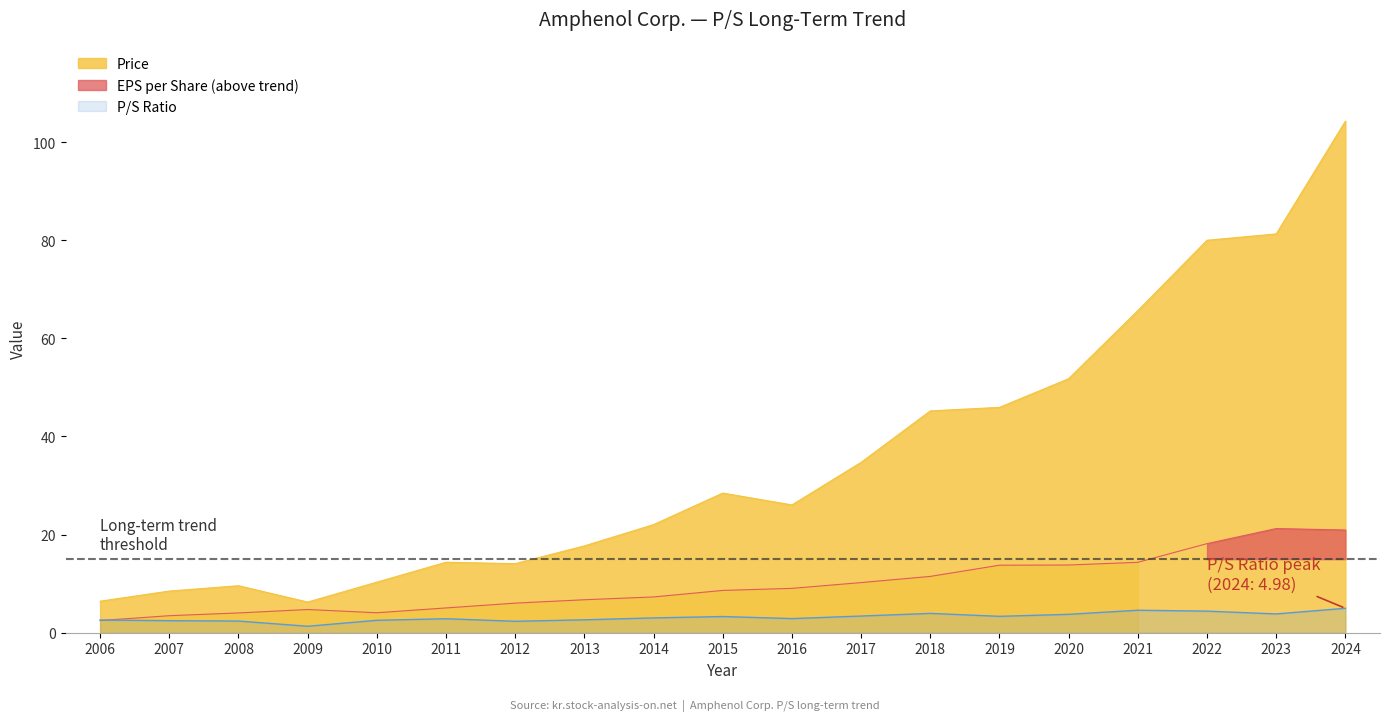

The value of EPS per Share at 2012 is 6.0. True or false?

True